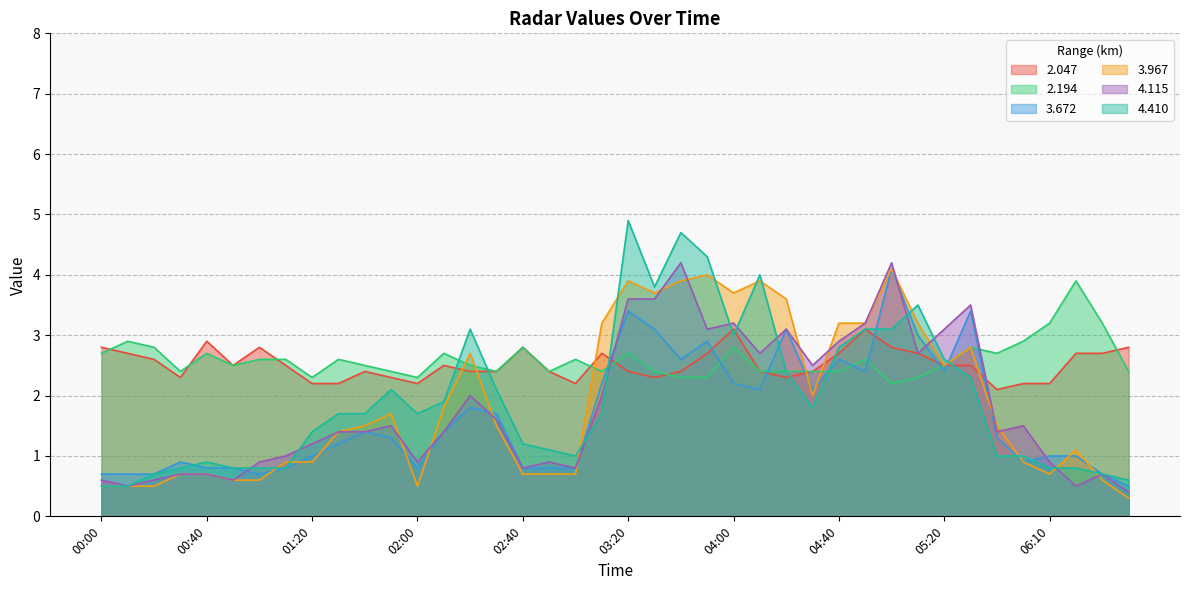

Is it true that 2.047 equals 2.7 at 03:10?

True